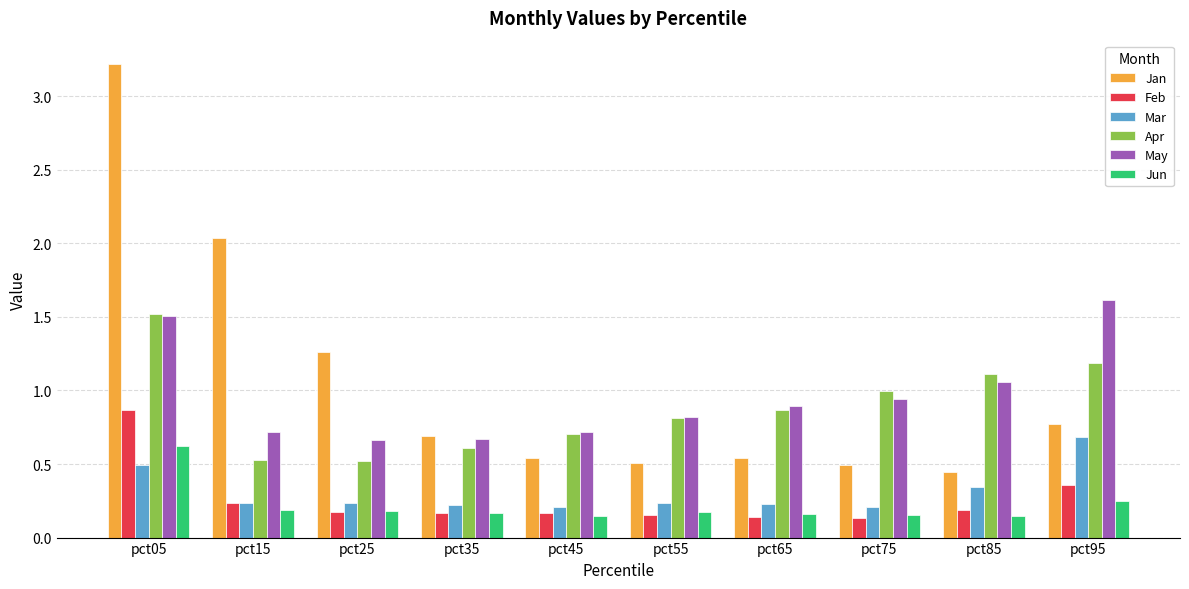

Are the bars grouped side by side (vs. stacked)?

Yes